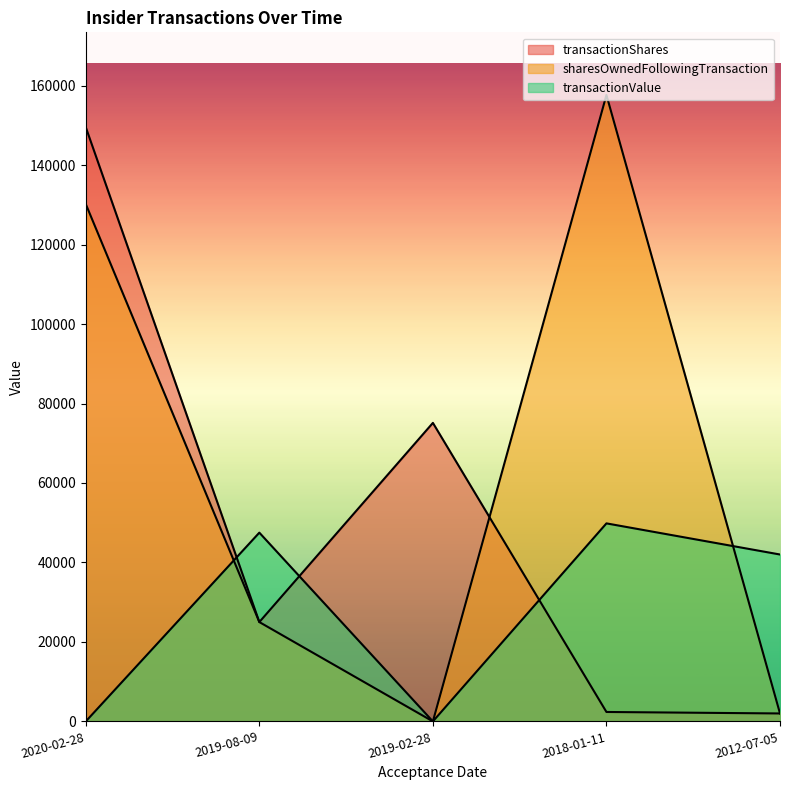

What is the value of the transactionValue point at the 2nd from the left?

47500